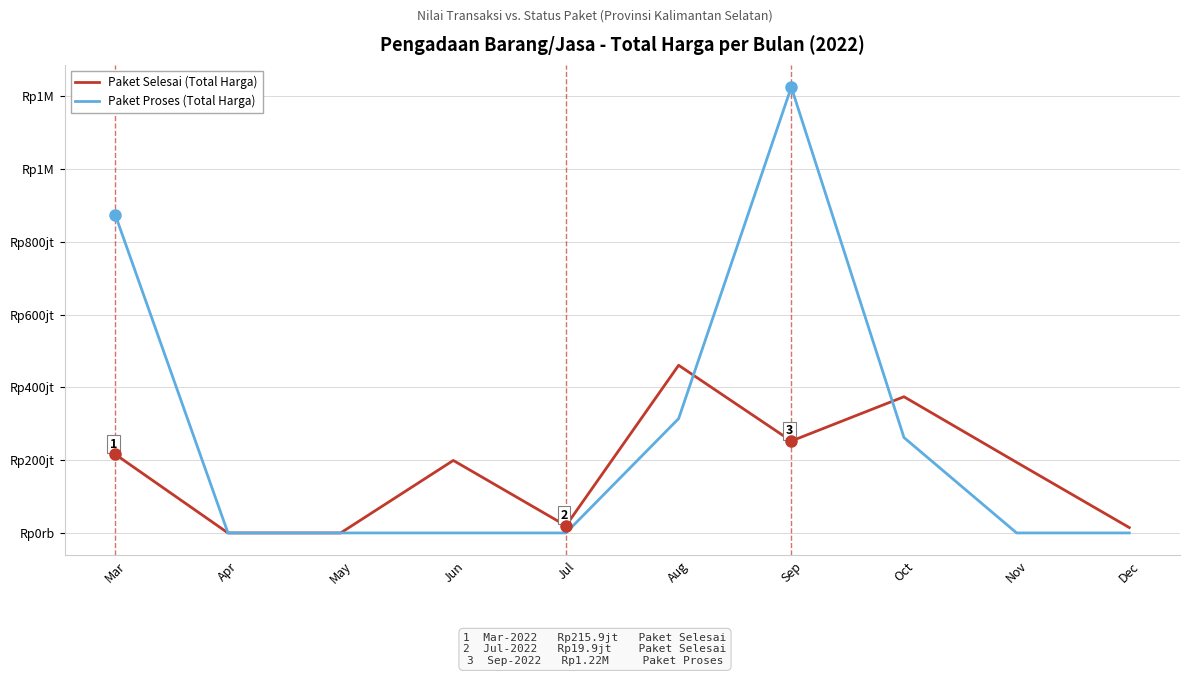

At which category is the sum across all series the highest?

Sep